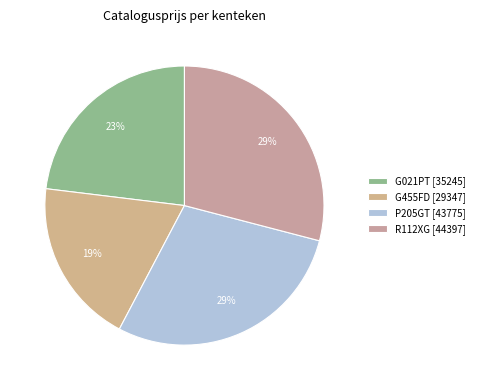

Which slice is the smallest?

G455FD